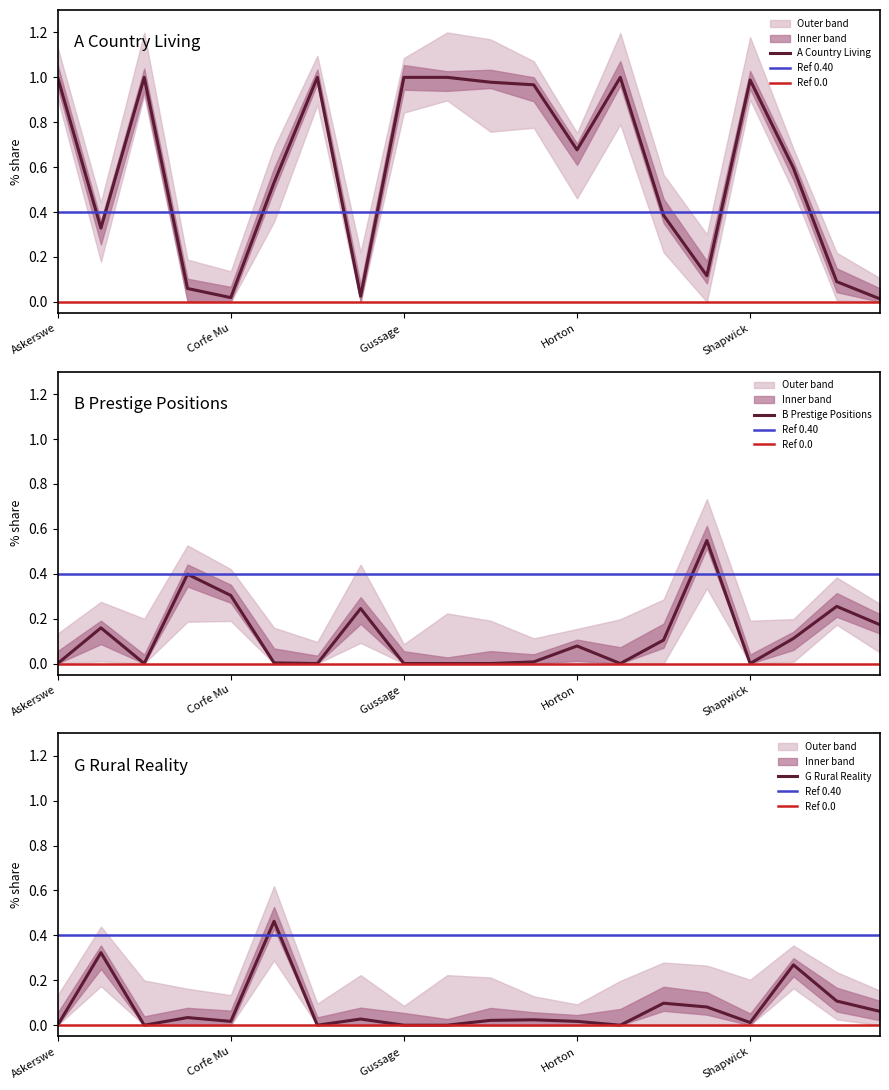

Which series changed the most between Cranborne and Ferndown Town?

A Country Living